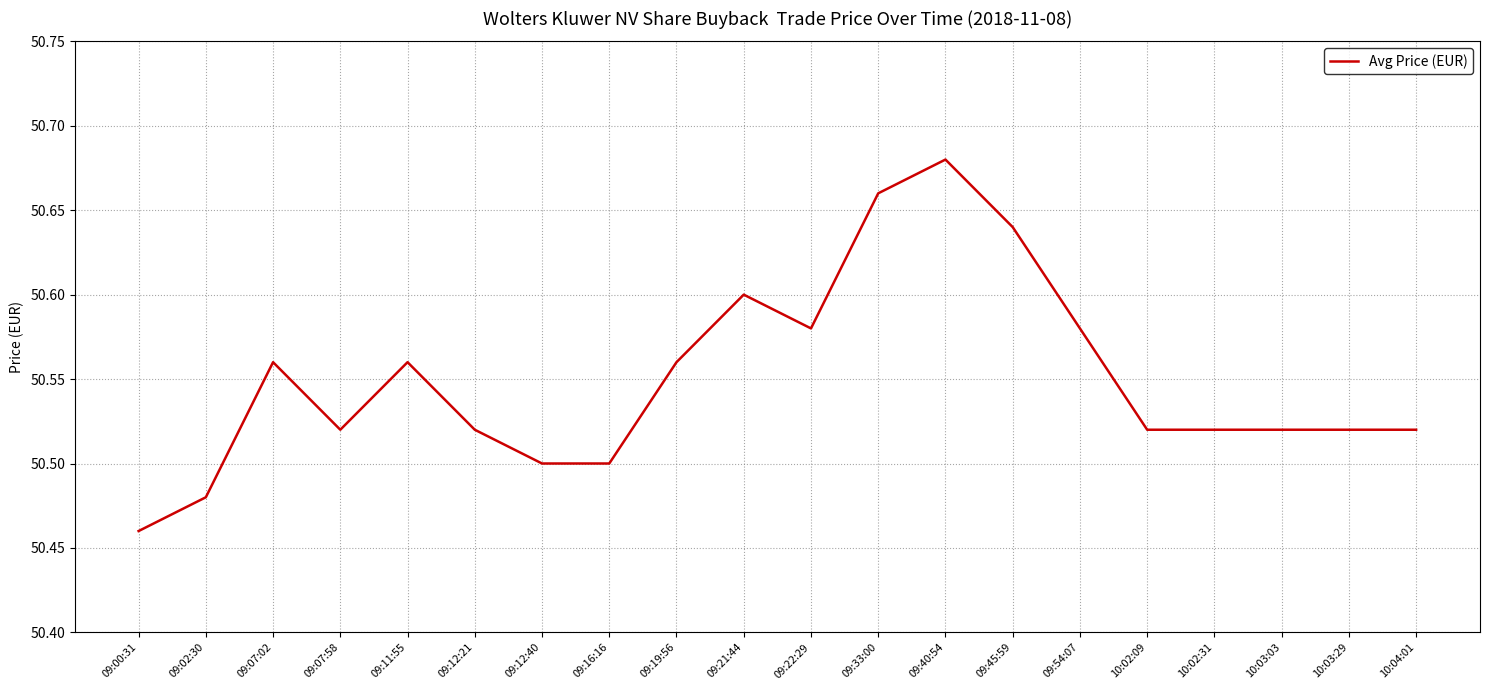

What is the sum of the values at 09:22:29 and 09:00:31?

101.0